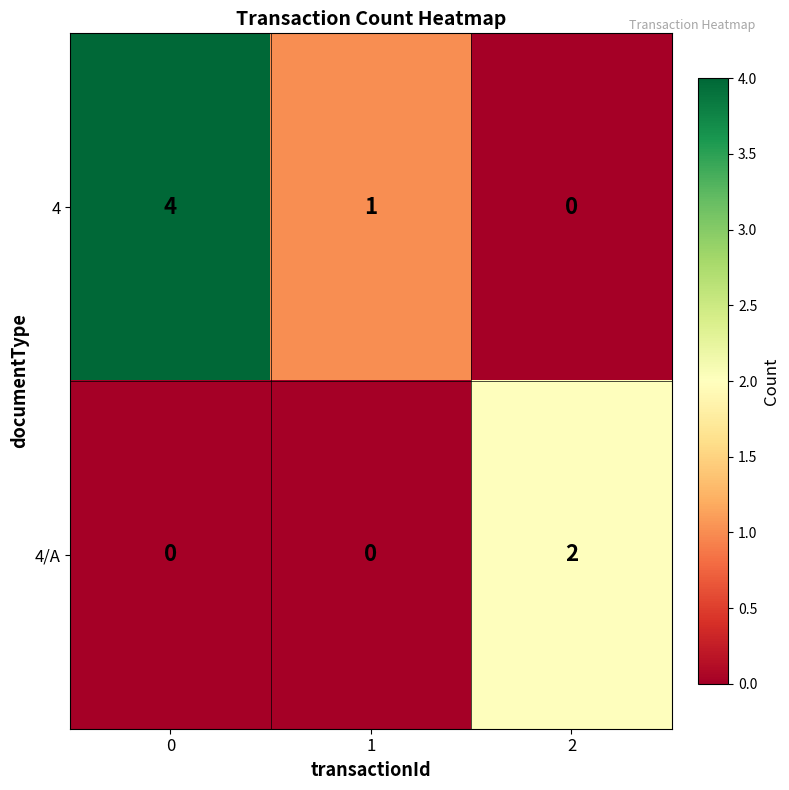

What is the sum of all 4 values?

5